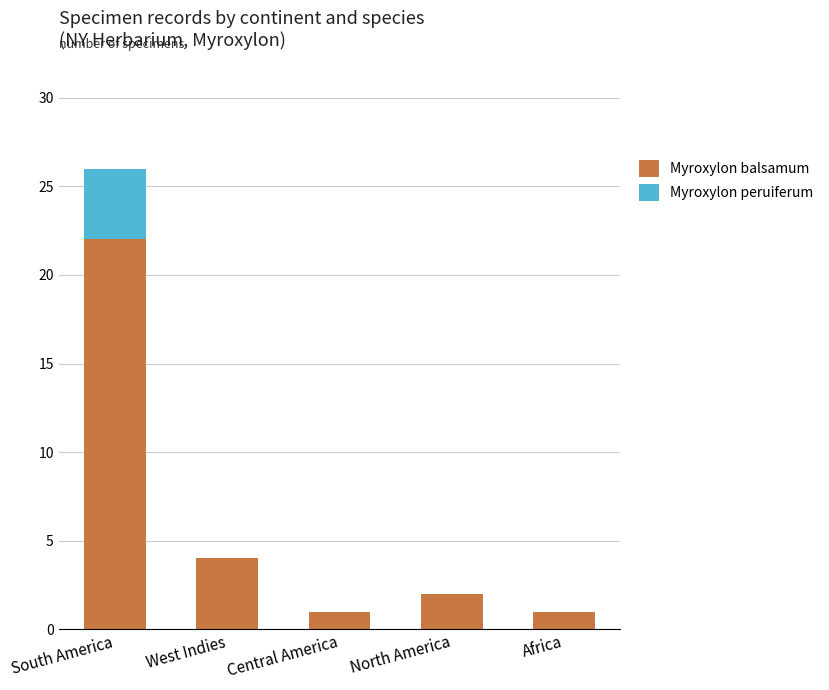

The Myroxylon balsamum series shows 1 at Central America. True or false?

True